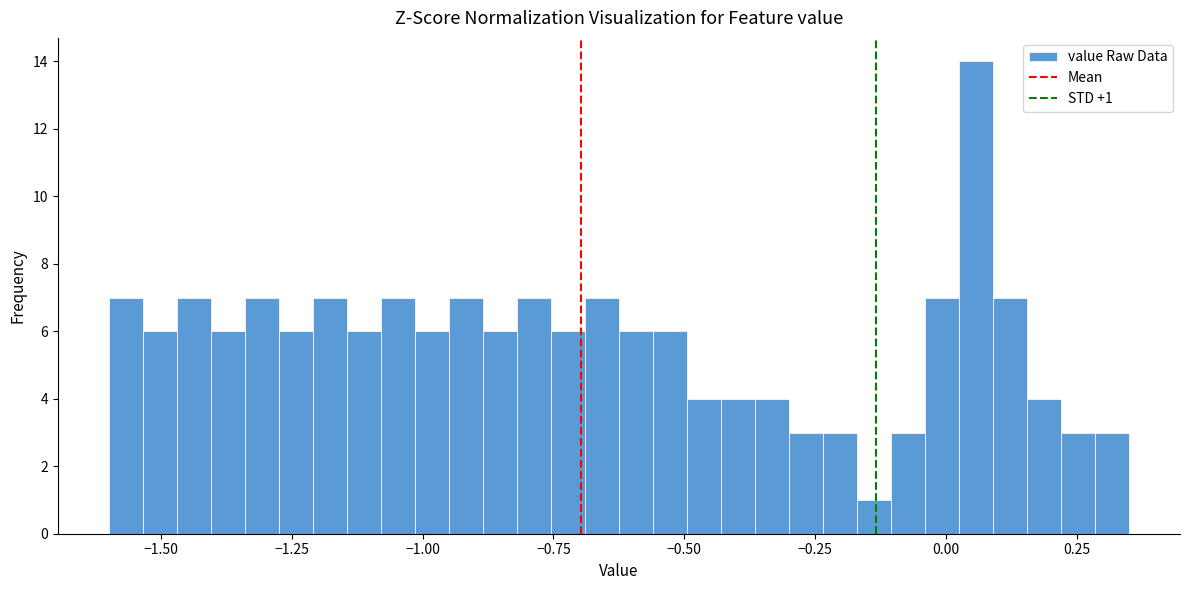

Around what value on the x-axis is the tallest bar? Give the approximate position of its centre, as read against the axis.

0.05